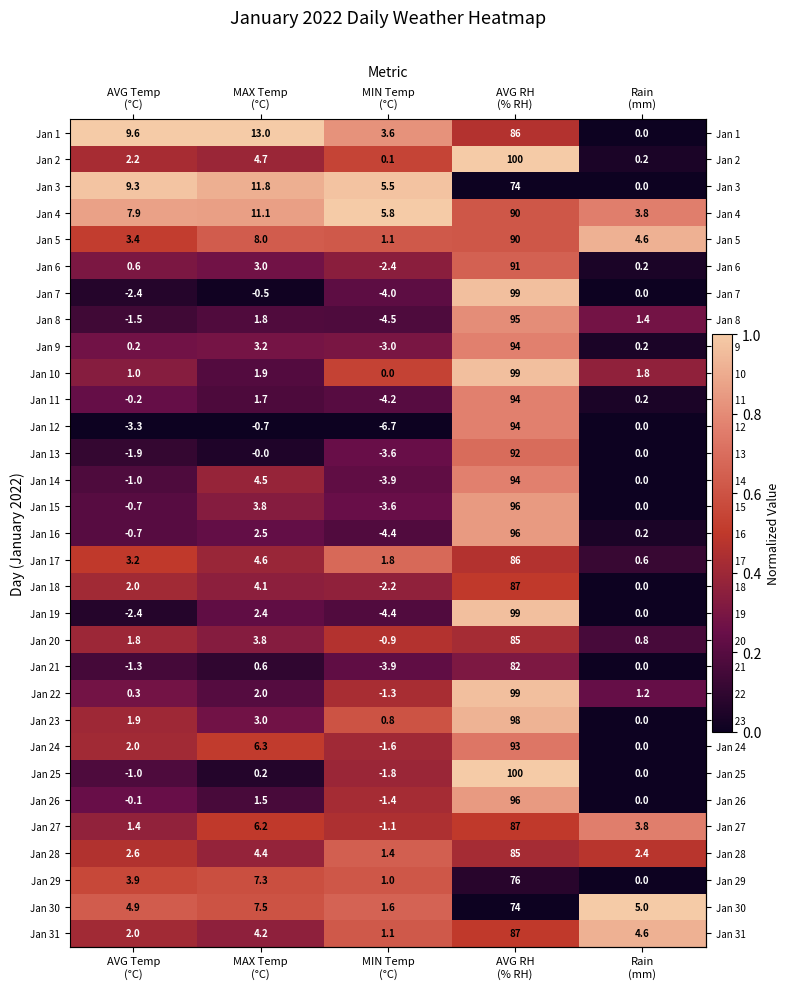

How many negative values does the Jan 22 series have?

1